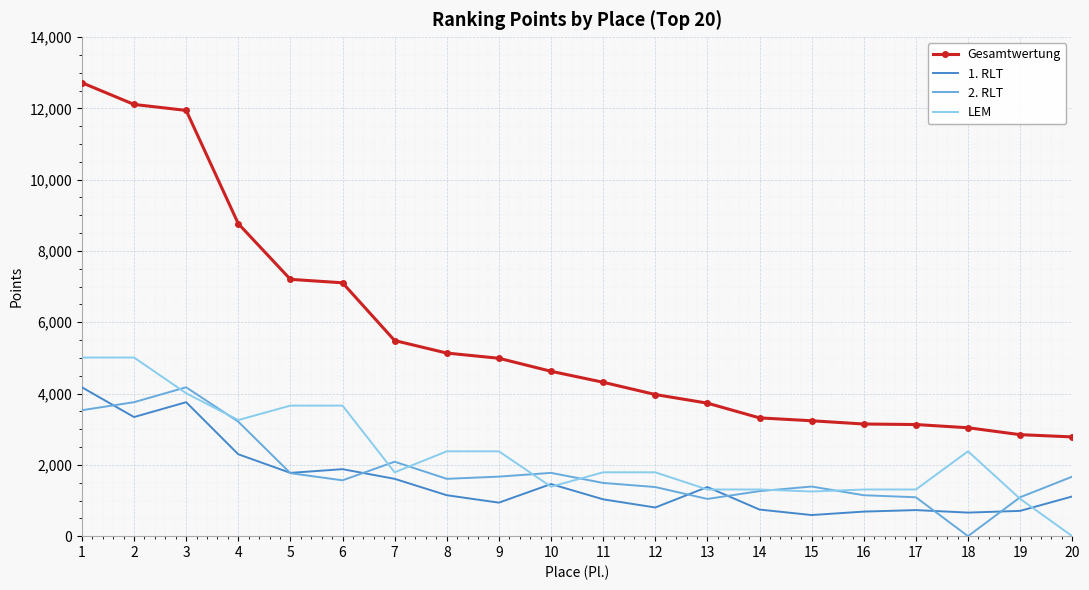

What is the sum of all Gesamtwertung values?

113613